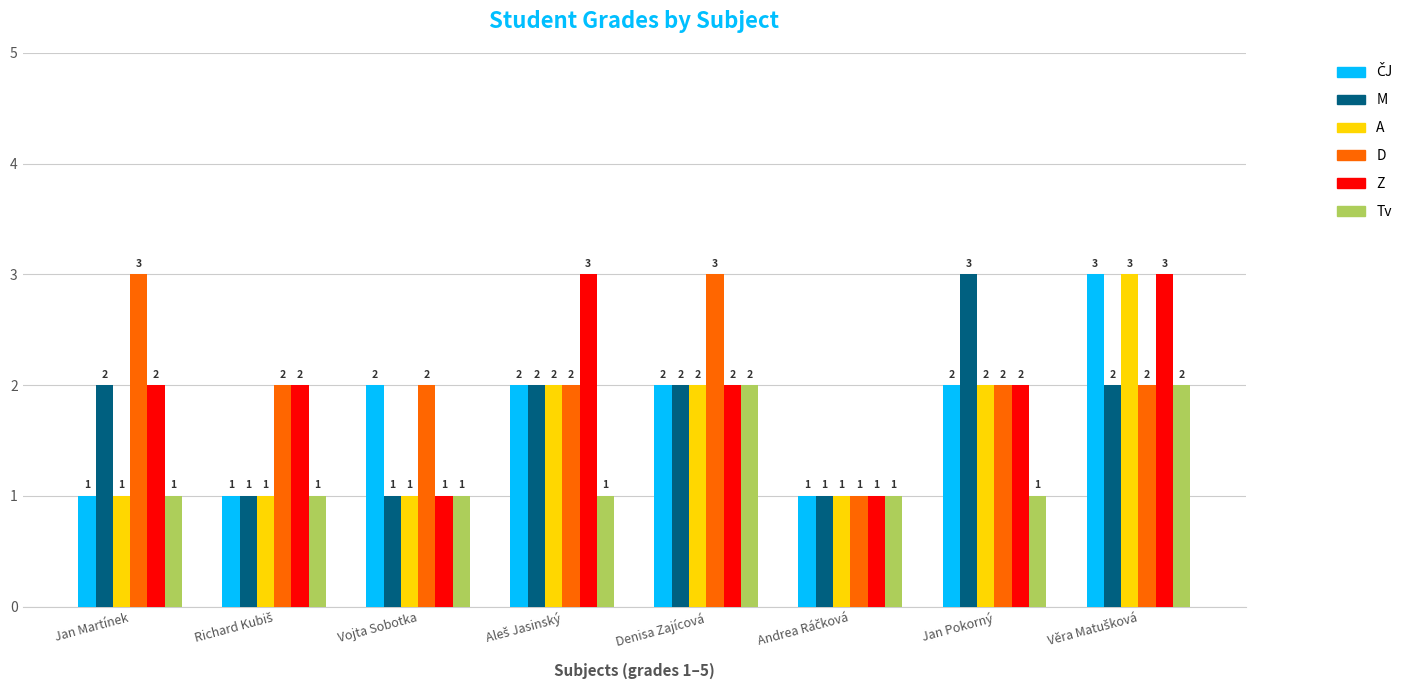

The value of D at Vojta Sobotka is 2. True or false?

True